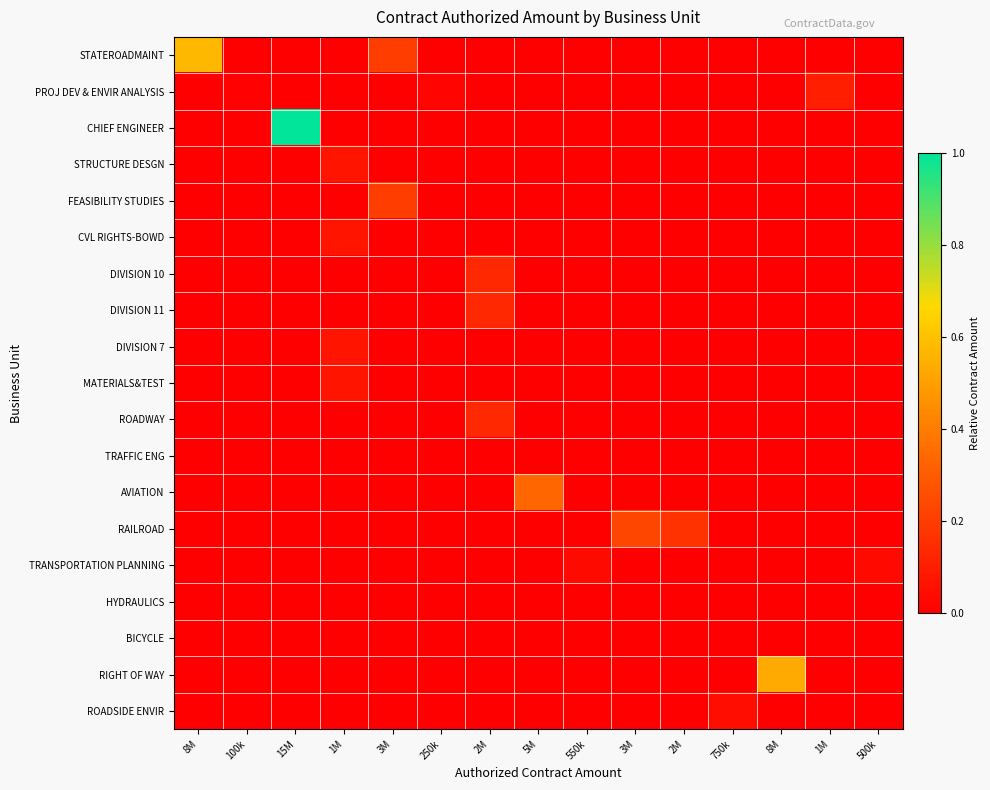

Rank the series at 5M from lowest to highest value.

STATEROADMAINT, PROJ DEV & ENVIR ANALYSIS, CHIEF ENGINEER, STRUCTURE DESGN, FEASIBILITY STUDIES, CVL RIGHTS-BOWD, DIVISION 10, DIVISION 11, DIVISION 7, MATERIALS&TEST, ROADWAY, TRAFFIC ENG, RAILROAD, TRANSPORTATION PLANNING, HYDRAULICS, BICYCLE, RIGHT OF WAY, ROADSIDE ENVIR, AVIATION